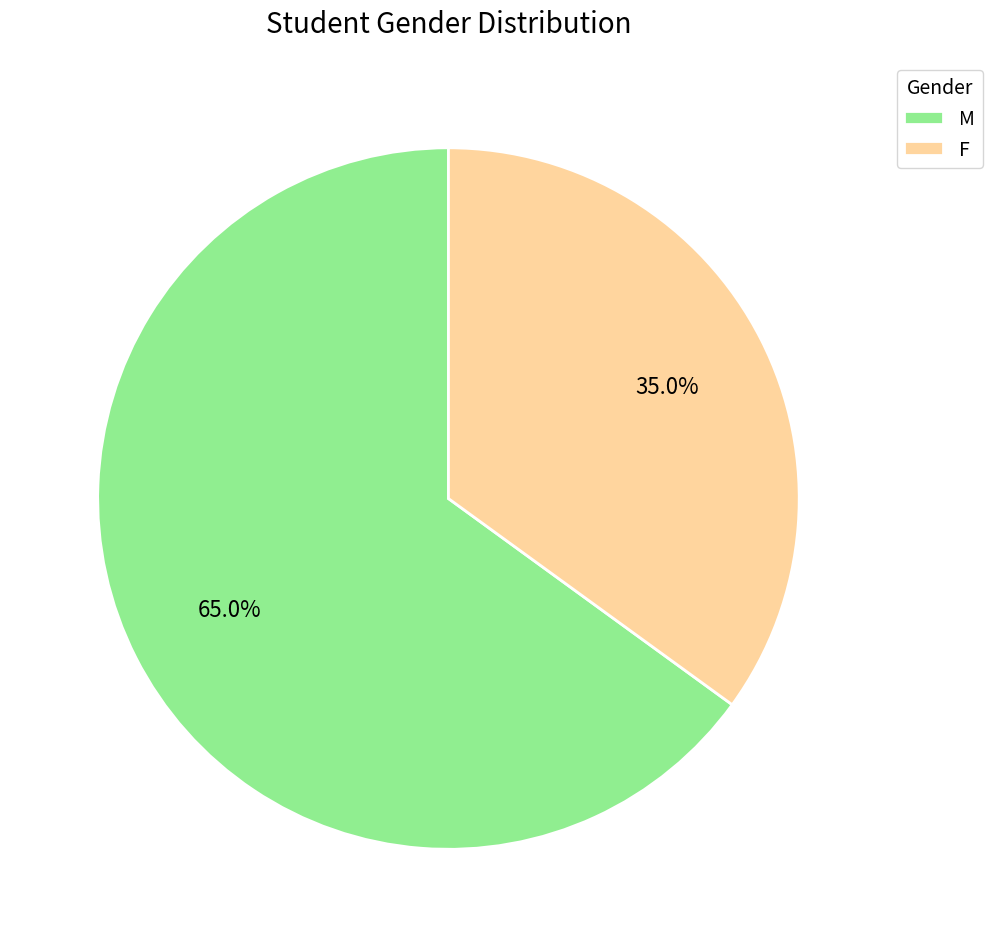

How many slices are in this pie chart?

2